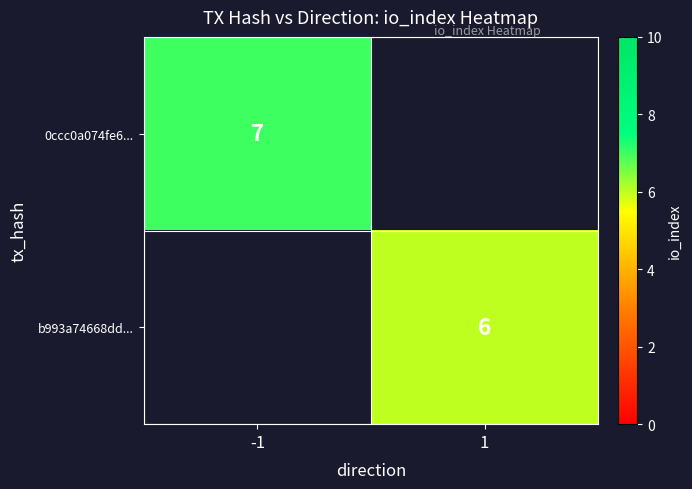

True or false: 0ccc0a074fe6... has a value of 10 at -1.

False